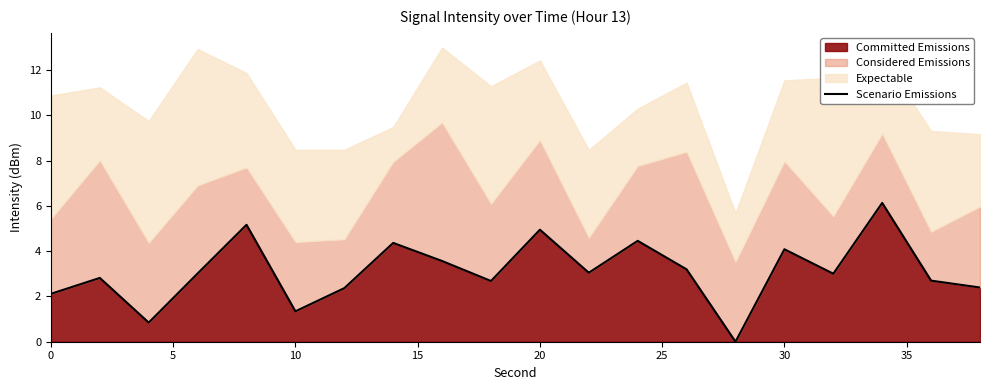

The Committed Emissions series shows 2.1 at 0. True or false?

True